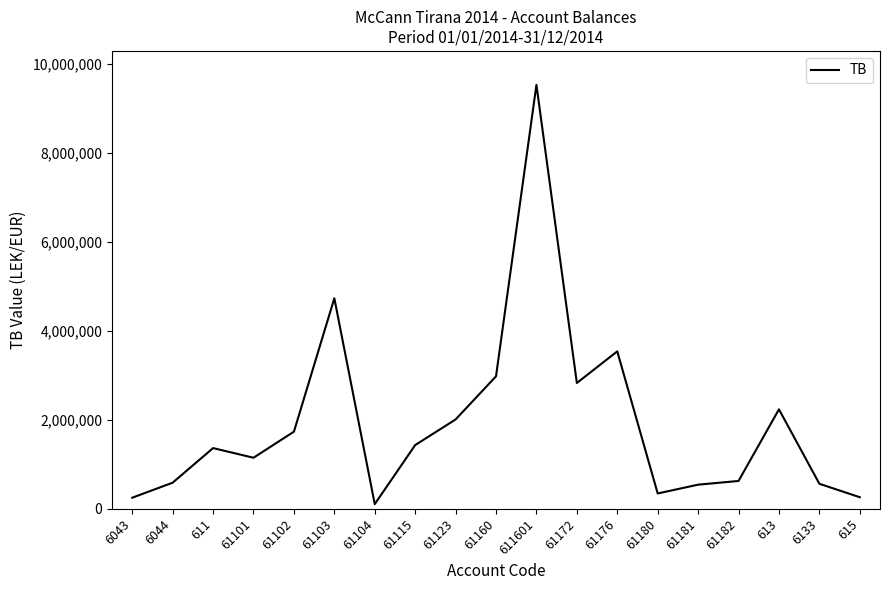

The value at 611 is 377316.0. True or false?

False